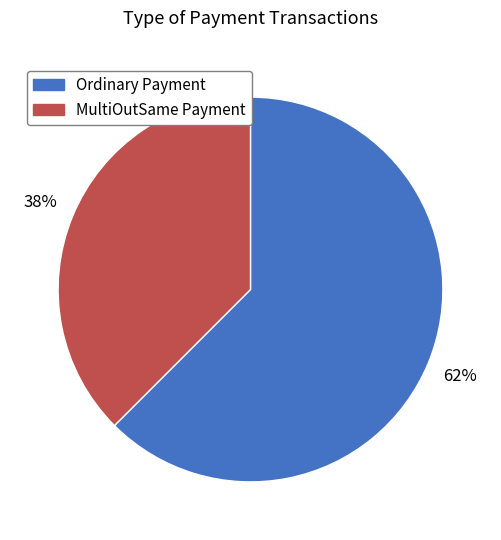

What is the largest slice in the pie chart?

Ordinary Payment